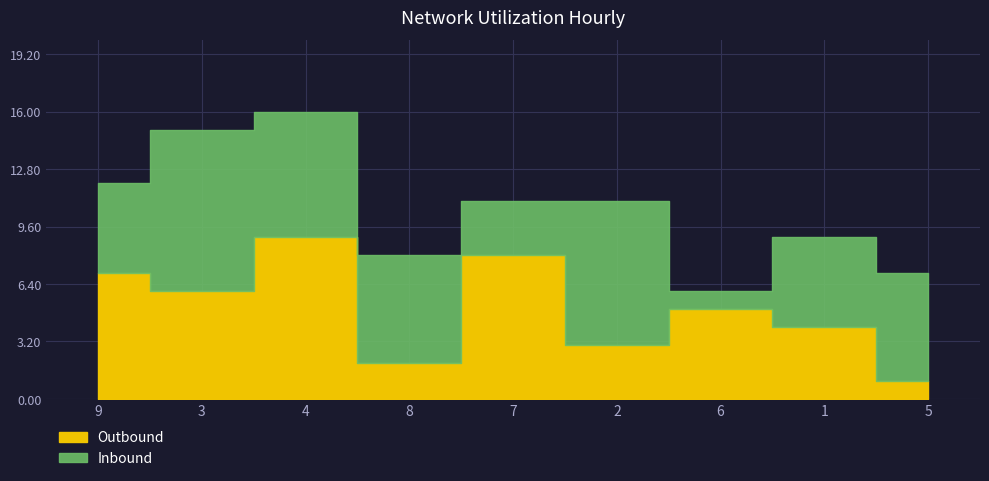

List the series in order of their peak value, lowest first.

Outbound, Inbound